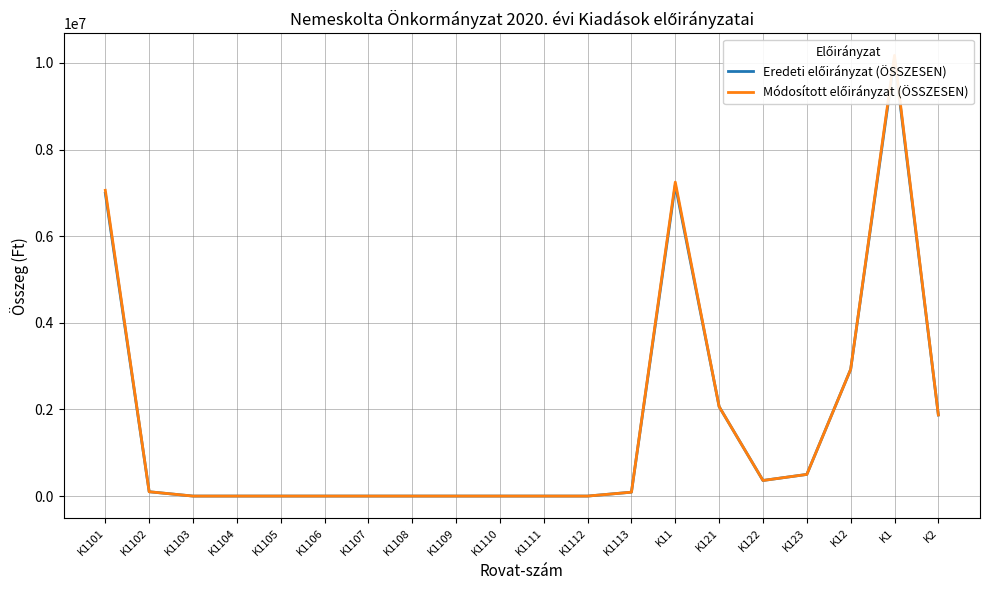

Is this an area chart (filled region under the line)?

No